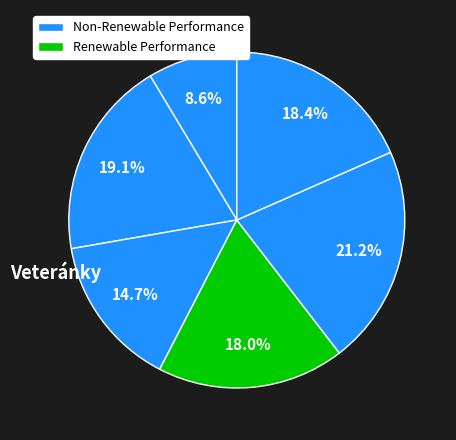

How many slices are in this pie chart?

6